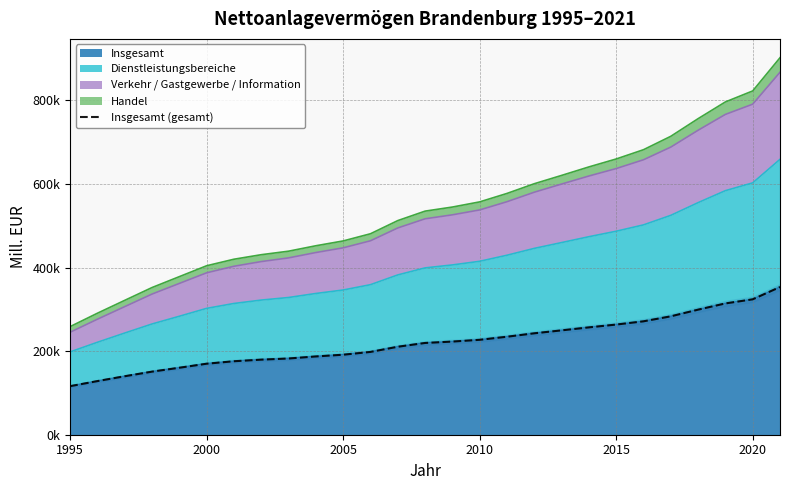

What is the greatest value displayed?

353358.9